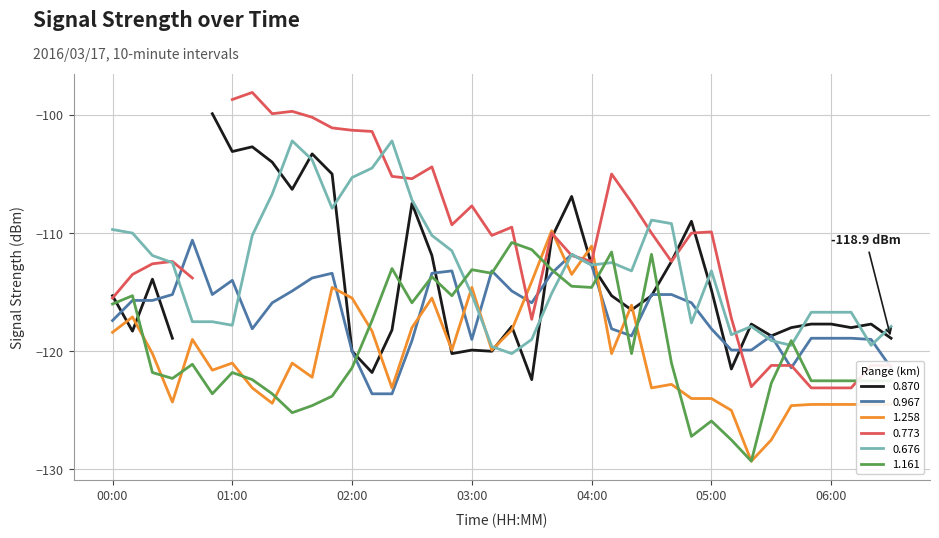

The value of 1.161 at 00:00 is -116.0. True or false?

True